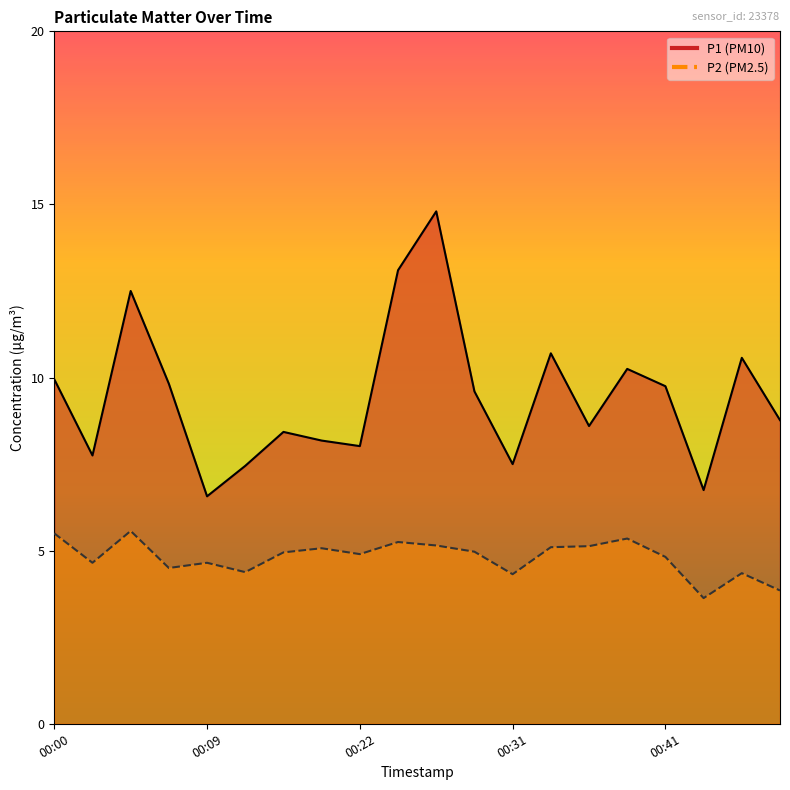

At which label is P1 closest to 10?

00:00